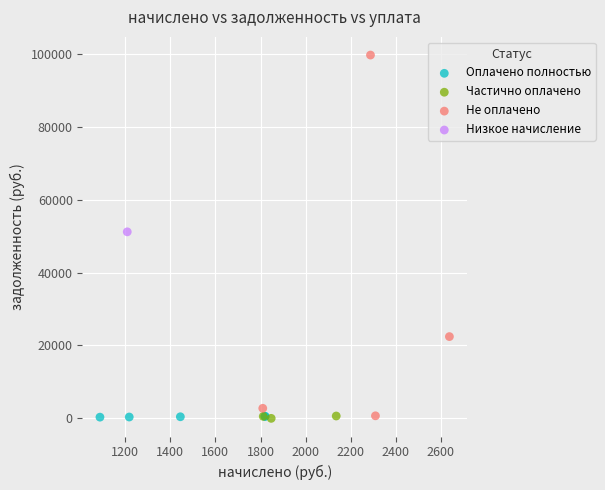

Which series contains the highest Y value?

Не оплачено